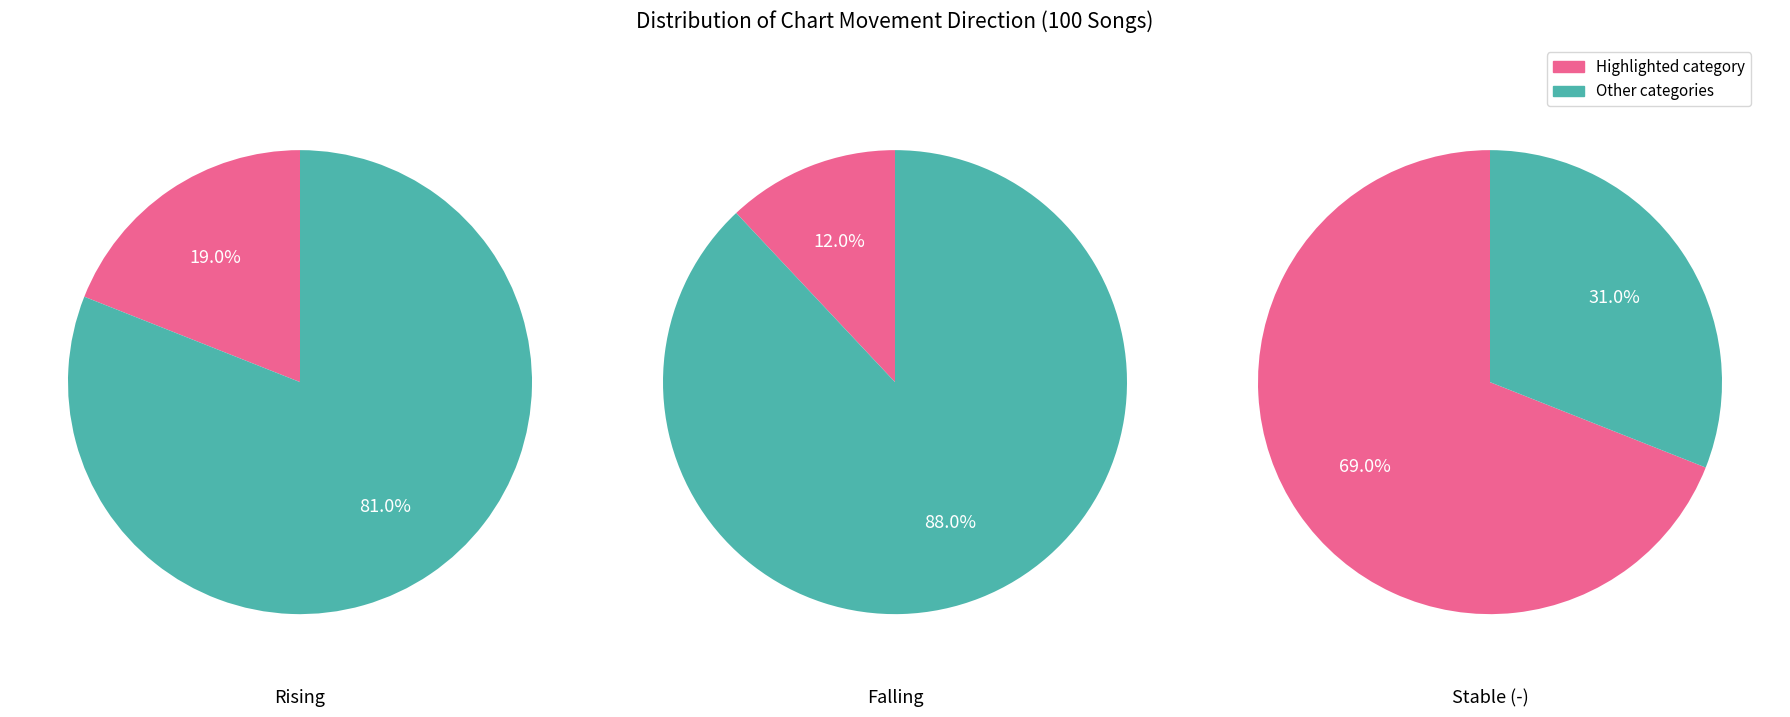

To the nearest percent, what portion does down represent?

12%